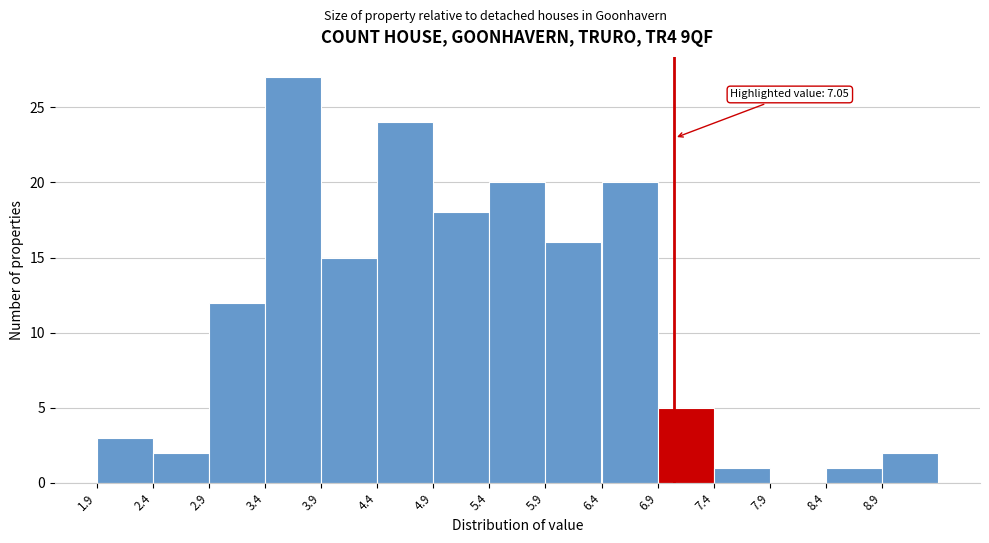

Over which range of the x-axis is the bar tallest?

3.4 to 3.9